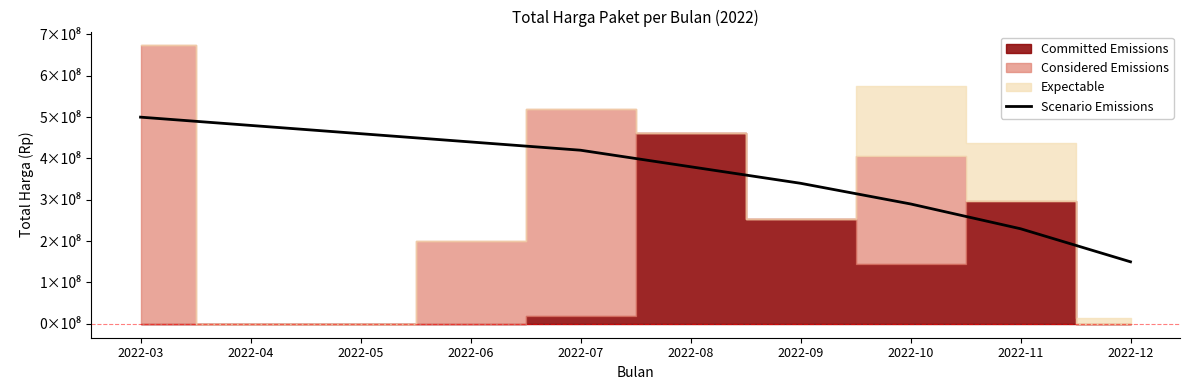

True or false: there are more than 1 points higher than both neighbors.

False